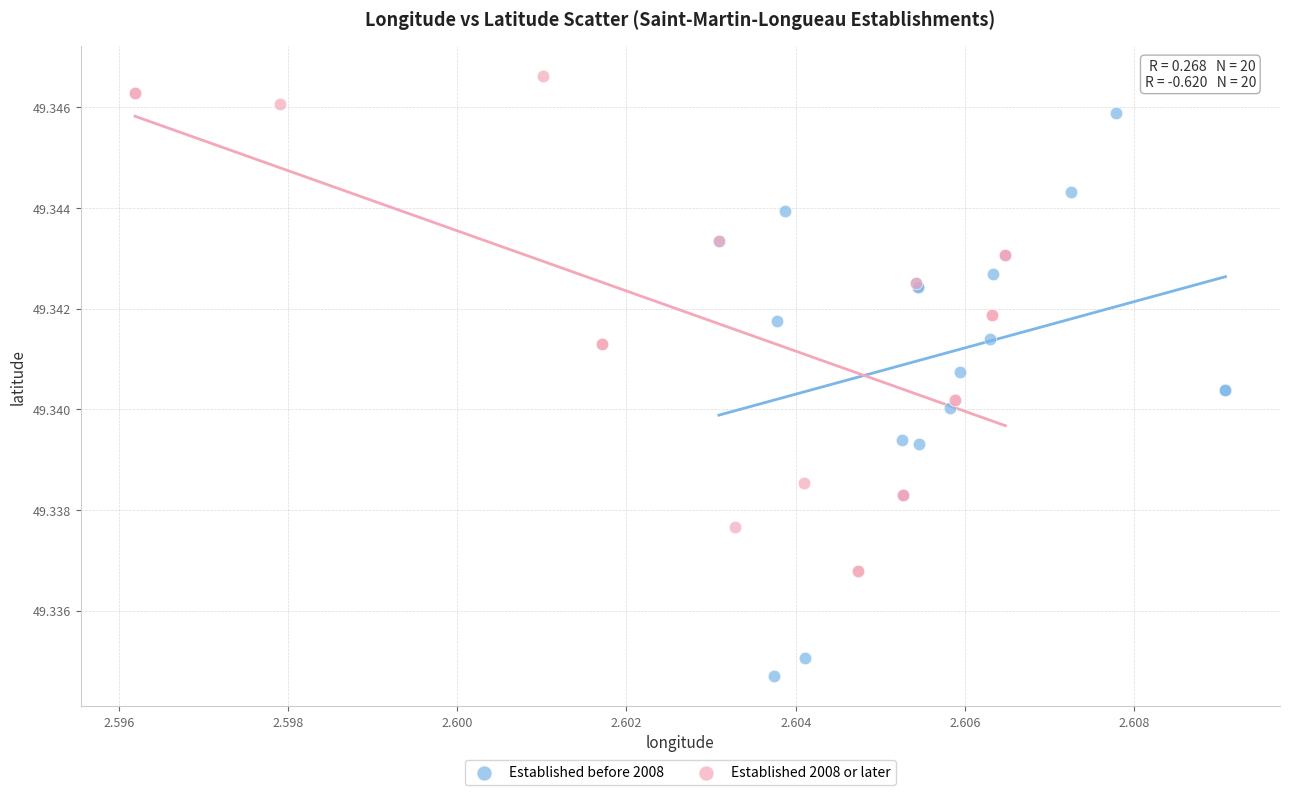

Which series reaches the maximum Y coordinate?

Established 2008 or later